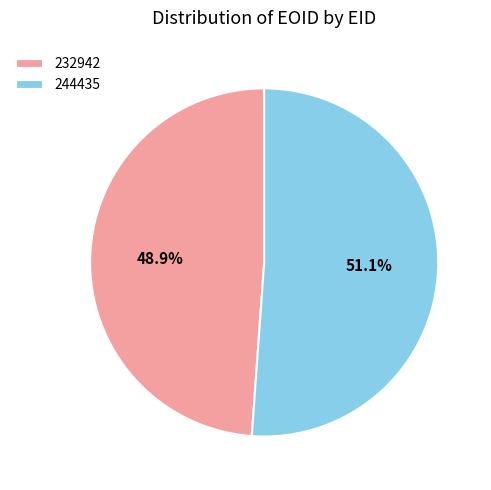

What percentage is the 232942 slice, to the nearest percent?

49%